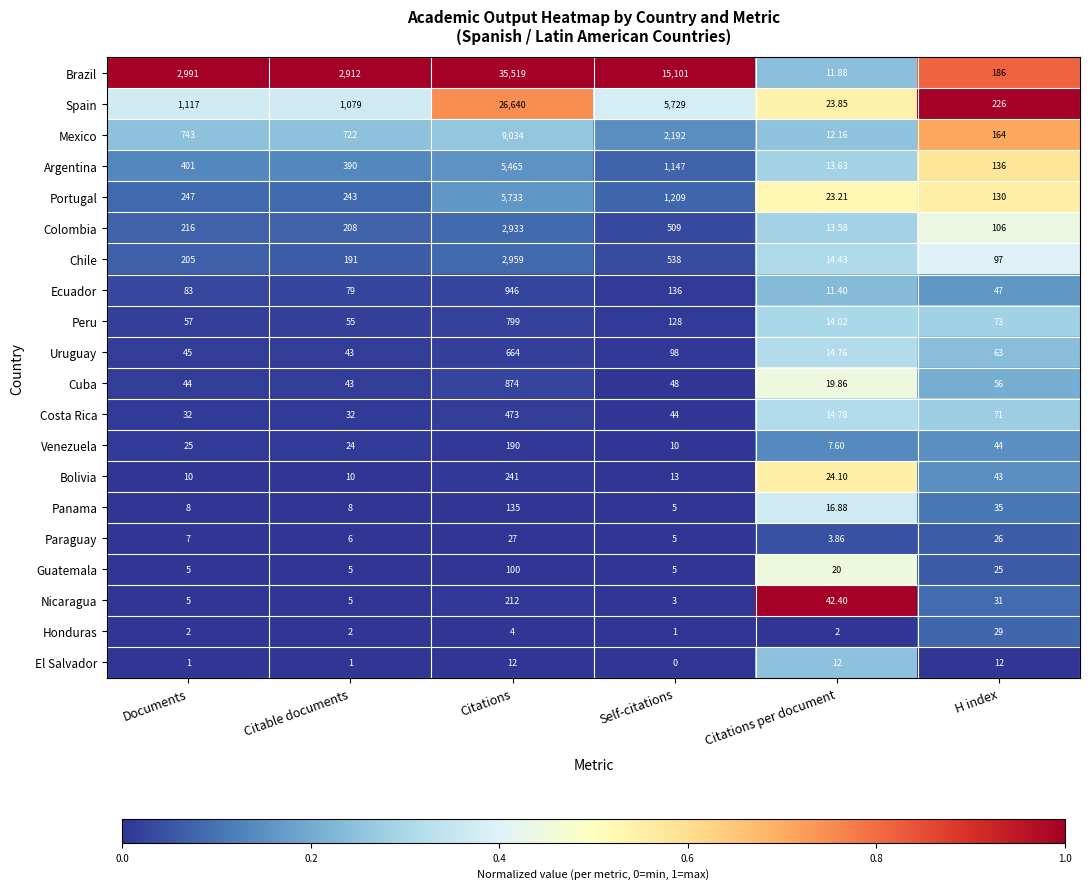

Rank the series by their maximum value, from highest to lowest.

Brazil, Spain, Mexico, Portugal, Argentina, Chile, Colombia, Ecuador, Cuba, Peru, Uruguay, Costa Rica, Bolivia, Nicaragua, Venezuela, Panama, Guatemala, Honduras, Paraguay, El Salvador